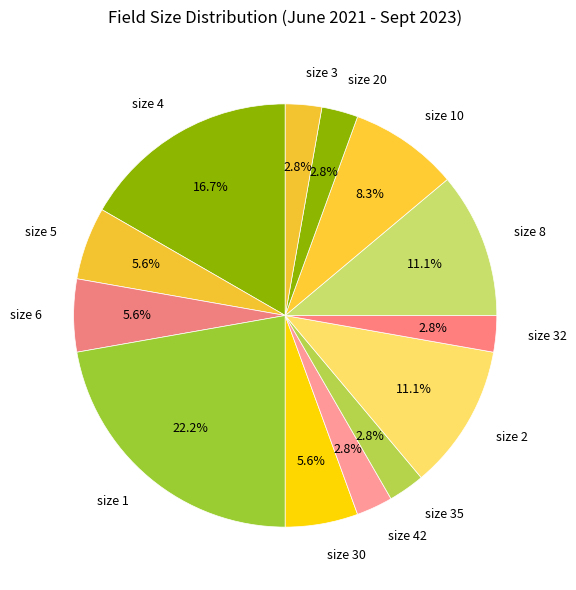

How many slices are in this pie chart?

13